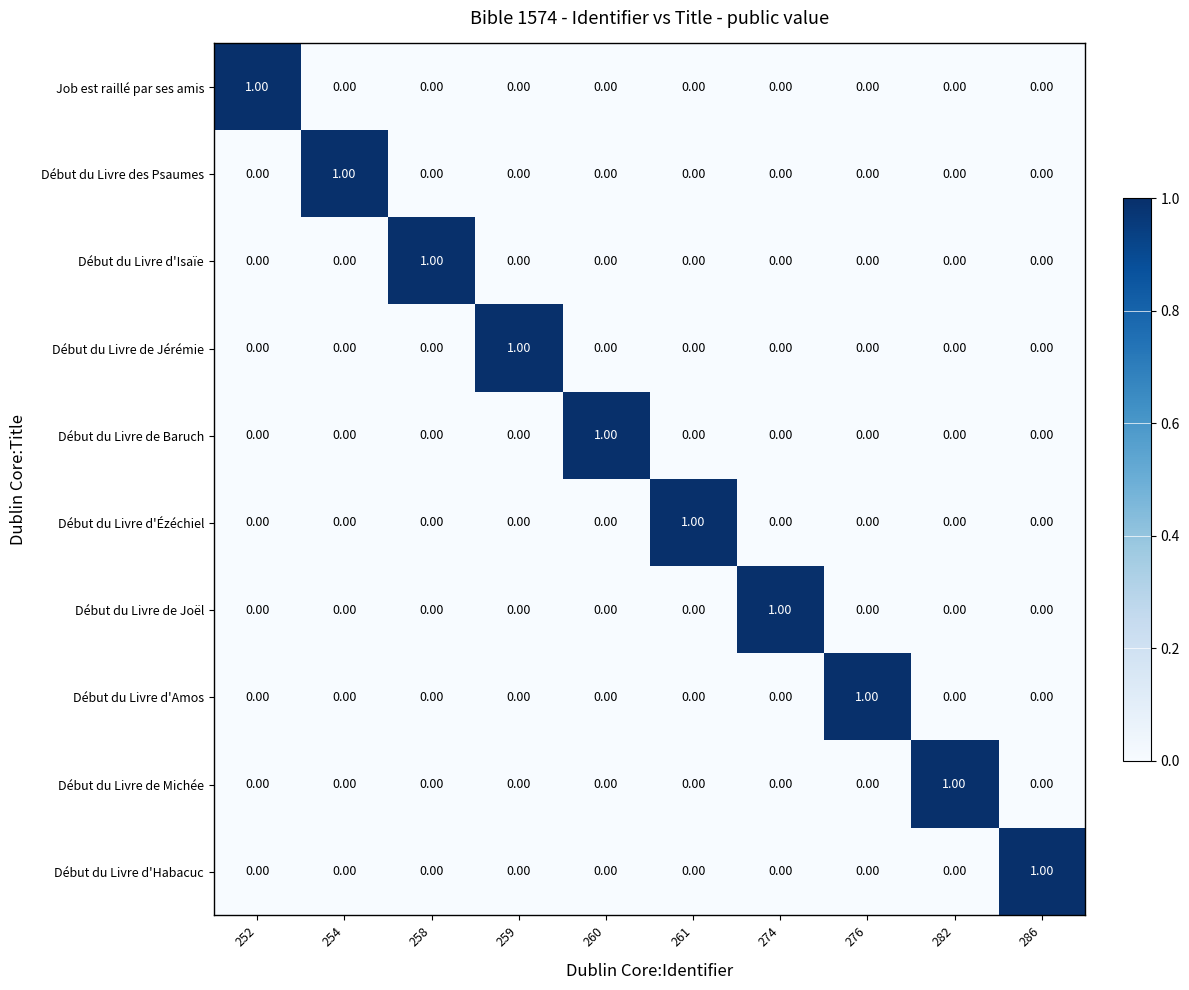

At how many categories does at least one series exceed 0?

10